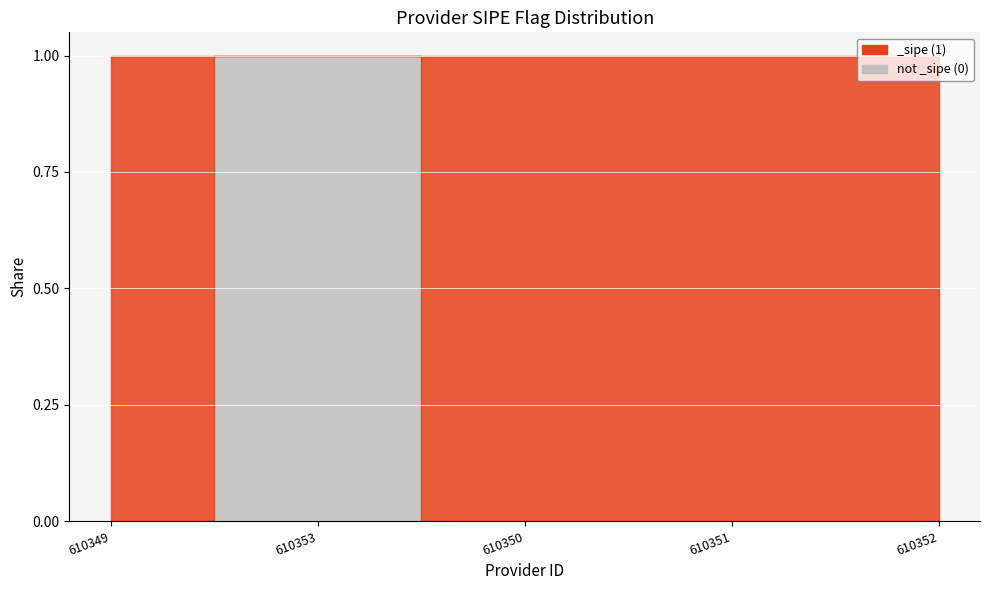

How many categories are shown in the chart?

5